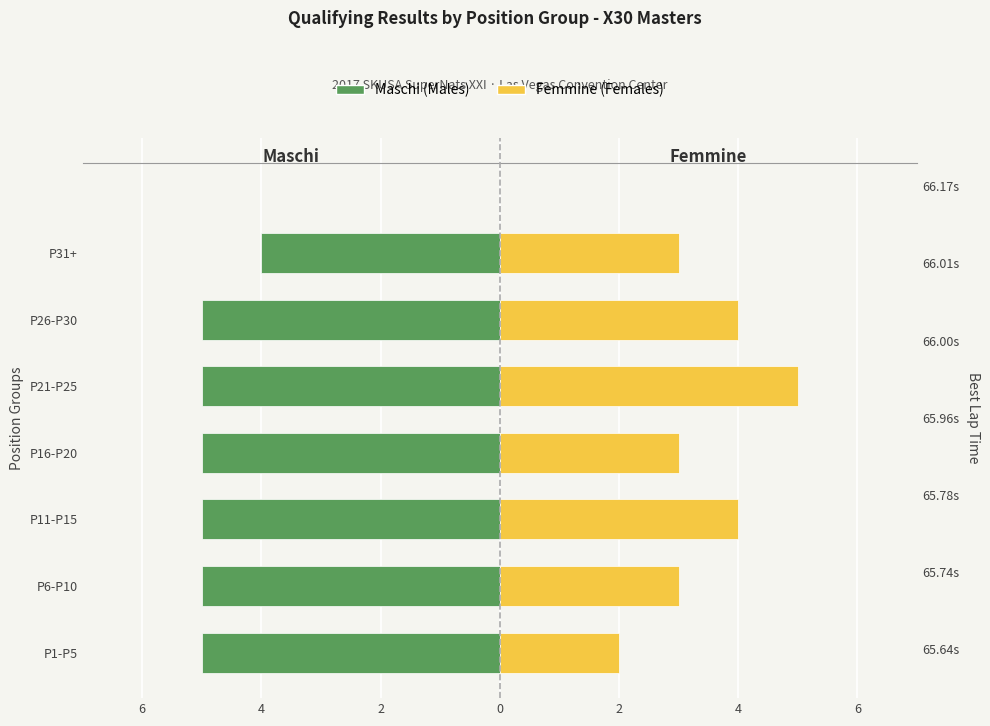

What is the spread (max minus min) of values at P31+?

7